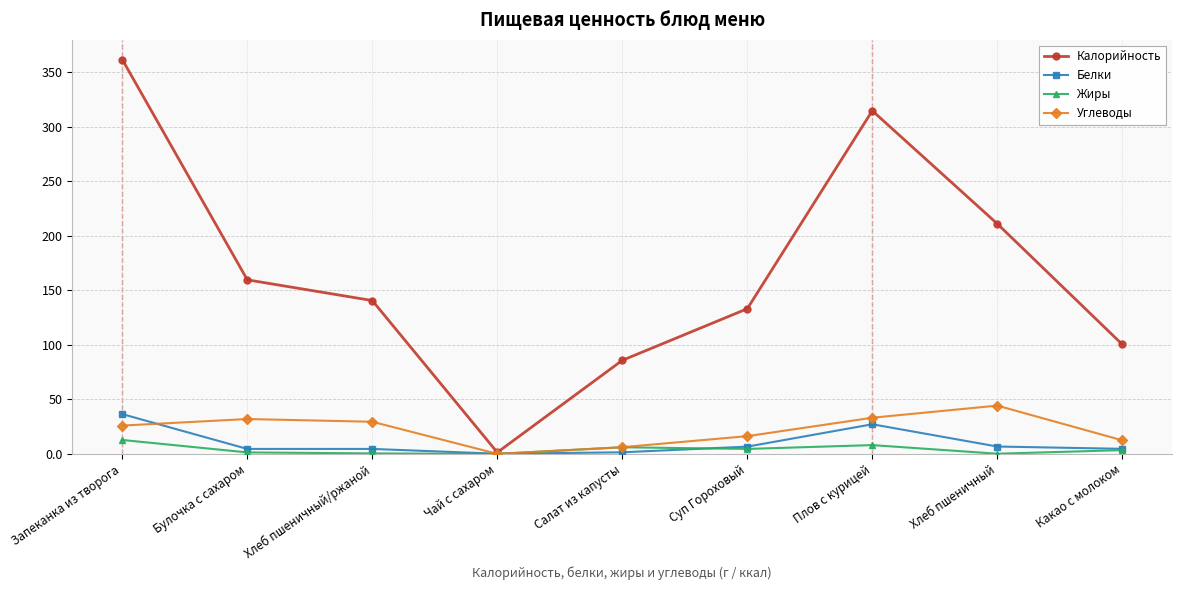

At which category does Калорийность reach its first local peak?

Плов с курицей